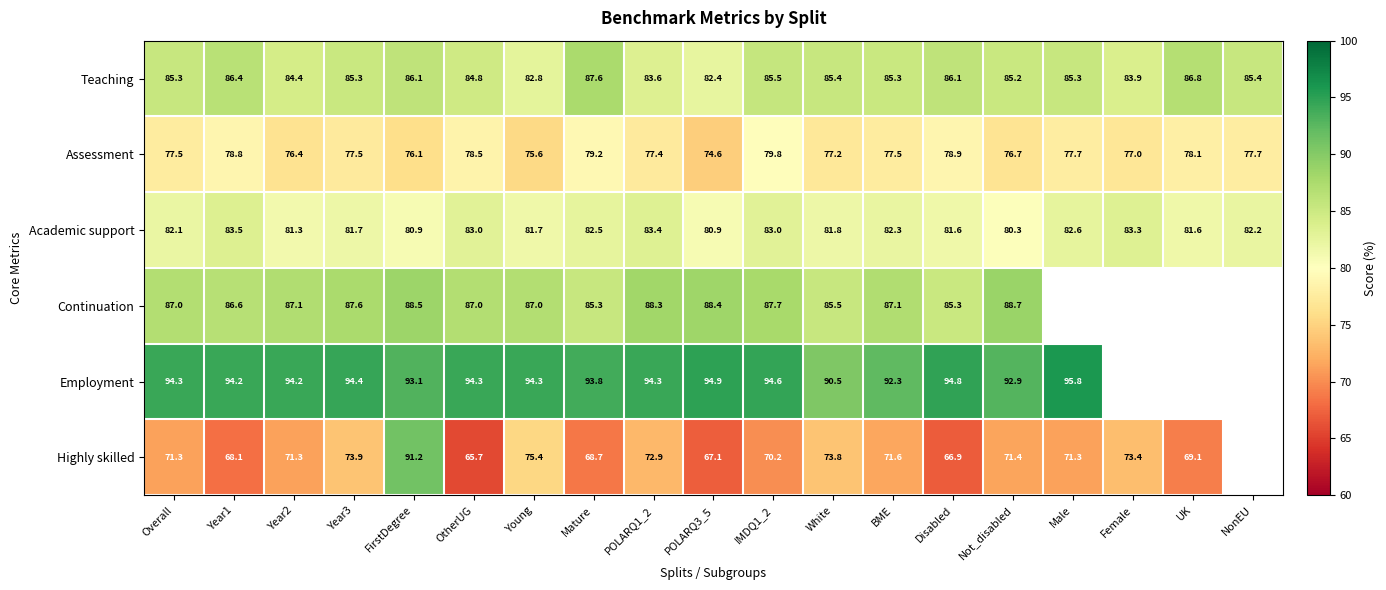

Is it true that Continuation equals 118.8 at OtherUG?

False